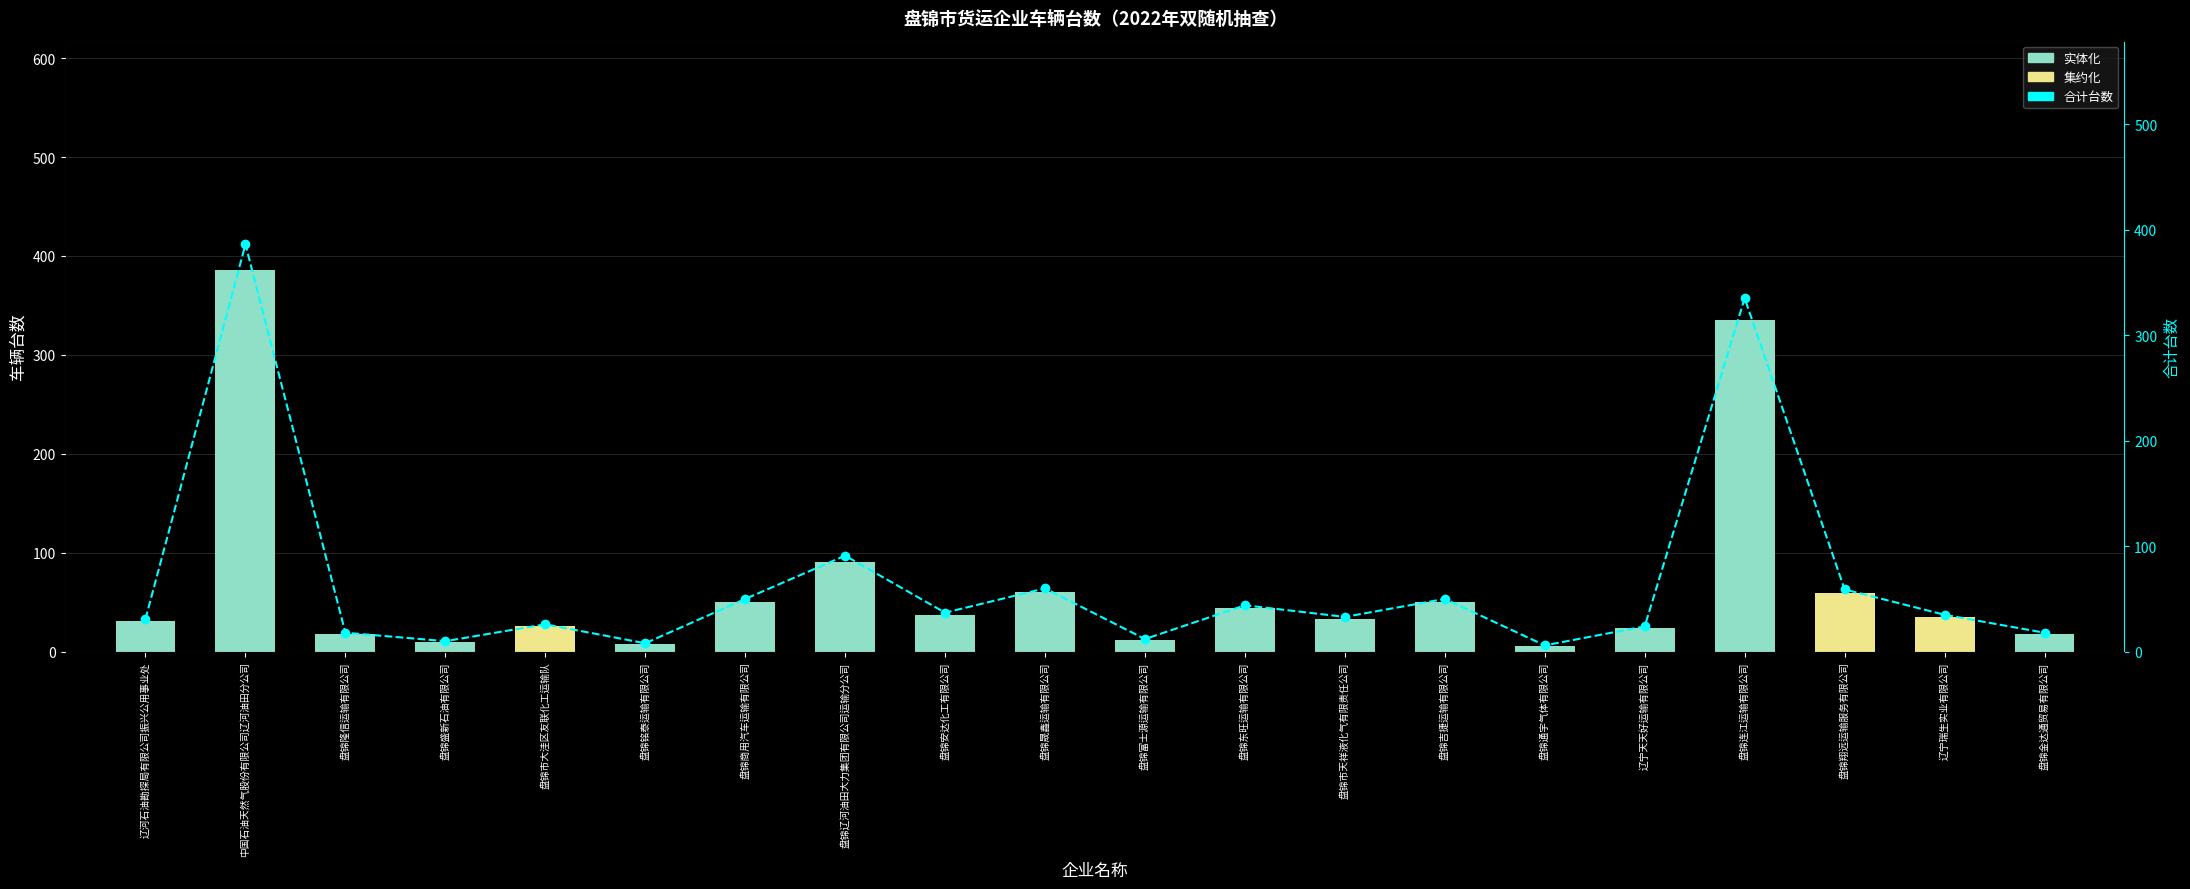

Reading left to right, what are all the values shown in this chart?

实体化: 辽河石油勘探局有限公司振兴公用事业处=31	中国石油天然气股份有限公司辽河油田分公司=386	盘锦隆信运输有限公司=18	盘锦盛新石油有限公司=10	盘锦市大洼区友联化工运输队=0	盘锦铭泰运输有限公司=8	盘锦商用汽车运输有限公司=50	盘锦辽河油田大力集团有限公司运输分公司=91	盘锦安达化工有限公司=37	盘锦晟鑫运输有限公司=60	盘锦富士源运输有限公司=12	盘锦东旺运输有限公司=44	盘锦市天祥液化气有限责任公司=33	盘锦吉捷运输有限公司=50	盘锦通宇气体有限公司=6	辽宁天天好运输有限公司=24	盘锦连江运输有限公司=335	盘锦翔远运输服务有限公司=0	辽宁瑞生实业有限公司=0	盘锦金达通贸易有限公司=18
集约化: 辽河石油勘探局有限公司振兴公用事业处=0	中国石油天然气股份有限公司辽河油田分公司=0	盘锦隆信运输有限公司=0	盘锦盛新石油有限公司=0	盘锦市大洼区友联化工运输队=26	盘锦铭泰运输有限公司=0	盘锦商用汽车运输有限公司=0	盘锦辽河油田大力集团有限公司运输分公司=0	盘锦安达化工有限公司=0	盘锦晟鑫运输有限公司=0	盘锦富士源运输有限公司=0	盘锦东旺运输有限公司=0	盘锦市天祥液化气有限责任公司=0	盘锦吉捷运输有限公司=0	盘锦通宇气体有限公司=0	辽宁天天好运输有限公司=0	盘锦连江运输有限公司=0	盘锦翔远运输服务有限公司=59	辽宁瑞生实业有限公司=35	盘锦金达通贸易有限公司=0
合计台数: 辽河石油勘探局有限公司振兴公用事业处=31	中国石油天然气股份有限公司辽河油田分公司=386	盘锦隆信运输有限公司=18	盘锦盛新石油有限公司=10	盘锦市大洼区友联化工运输队=26	盘锦铭泰运输有限公司=8	盘锦商用汽车运输有限公司=50	盘锦辽河油田大力集团有限公司运输分公司=91	盘锦安达化工有限公司=37	盘锦晟鑫运输有限公司=60	盘锦富士源运输有限公司=12	盘锦东旺运输有限公司=44	盘锦市天祥液化气有限责任公司=33	盘锦吉捷运输有限公司=50	盘锦通宇气体有限公司=6	辽宁天天好运输有限公司=24	盘锦连江运输有限公司=335	盘锦翔远运输服务有限公司=59	辽宁瑞生实业有限公司=35	盘锦金达通贸易有限公司=18